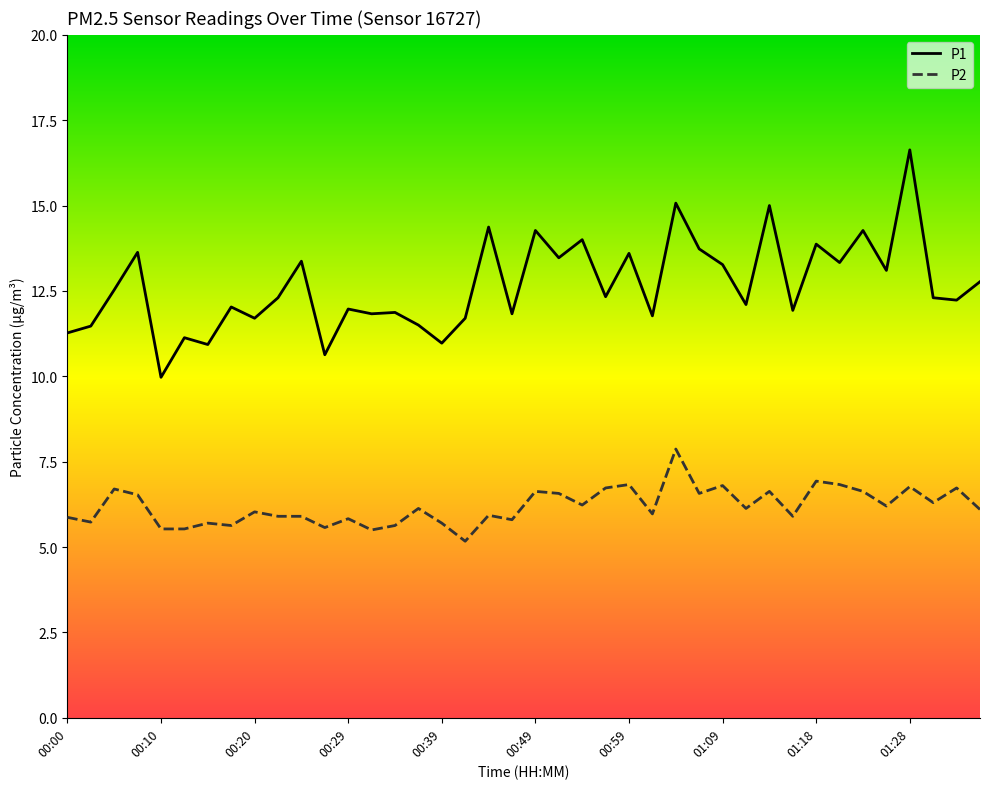

What is the minimum value shown in the chart?

5.2